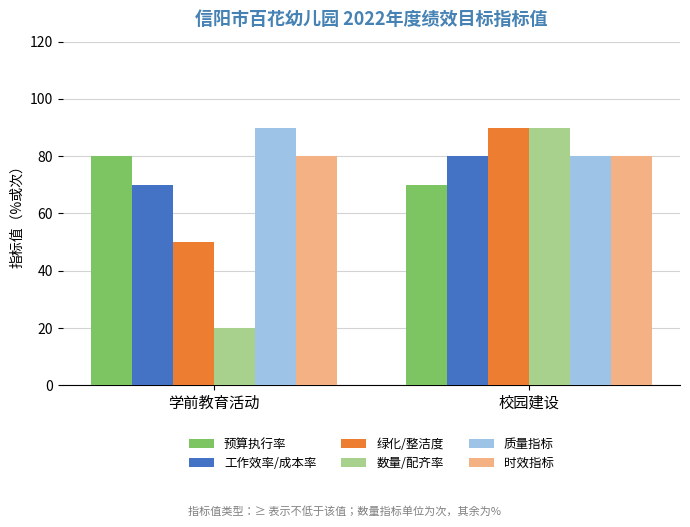

What is the label of the 1st bar from the left?

学前教育活动